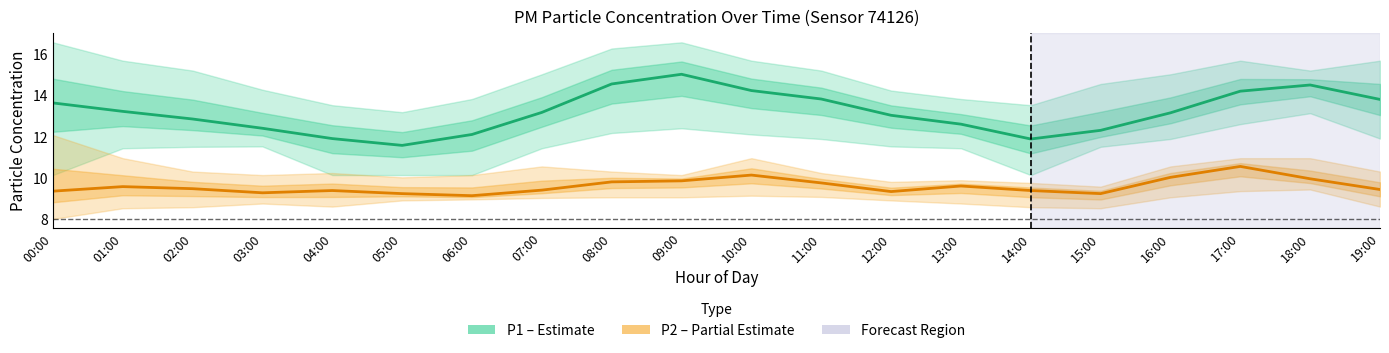

At which label does P1 (PM10) first exceed 13?

00:00